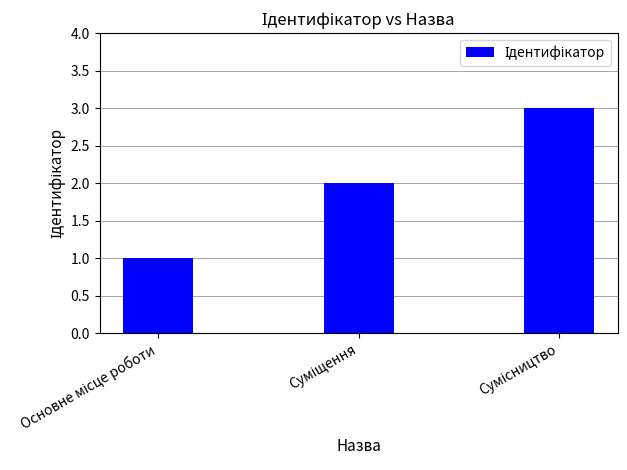

What is the maximum value shown in the chart?

3